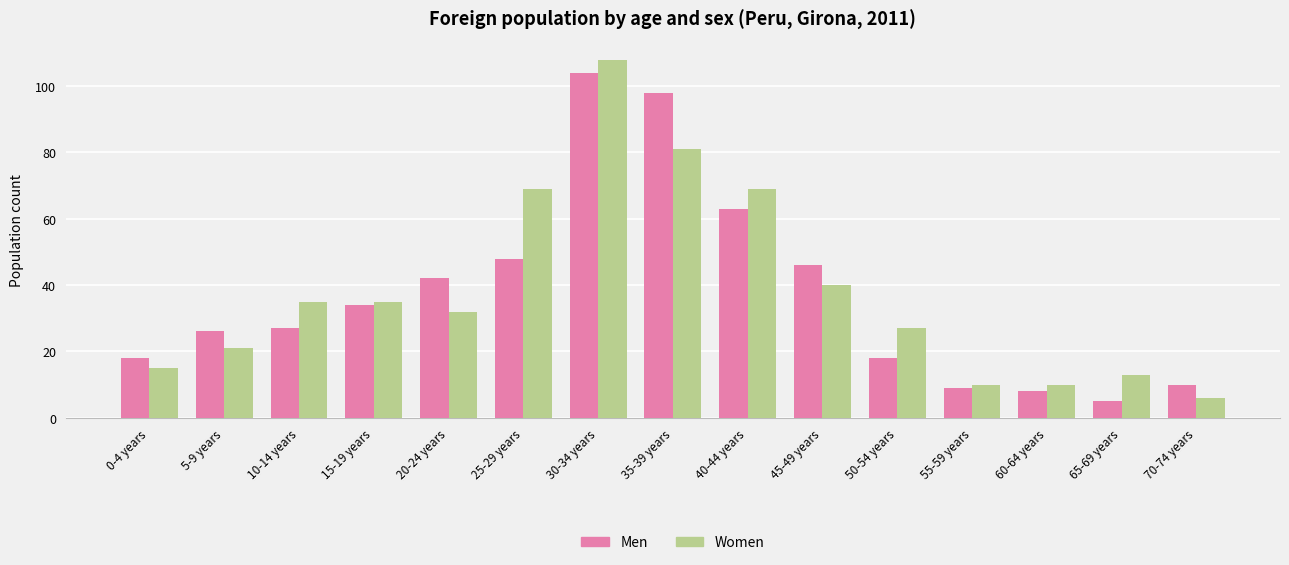

Reading left to right, extract all data points from this chart.

Men: 0-4 years=18	5-9 years=26	10-14 years=27	15-19 years=34	20-24 years=42	25-29 years=48	30-34 years=104	35-39 years=98	40-44 years=63	45-49 years=46	50-54 years=18	55-59 years=9	60-64 years=8	65-69 years=5	70-74 years=10
Women: 0-4 years=15	5-9 years=21	10-14 years=35	15-19 years=35	20-24 years=32	25-29 years=69	30-34 years=108	35-39 years=81	40-44 years=69	45-49 years=40	50-54 years=27	55-59 years=10	60-64 years=10	65-69 years=13	70-74 years=6